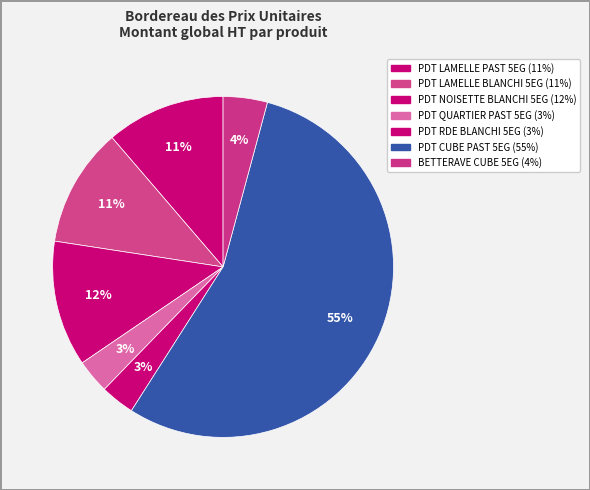

How many segments does this pie chart have?

7